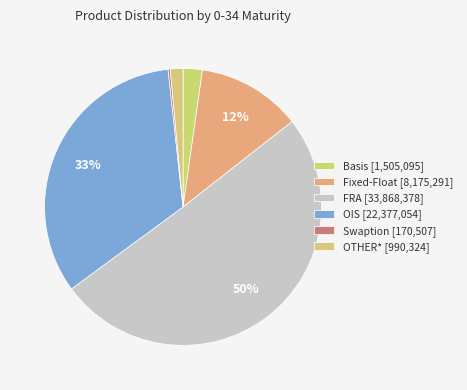

What is the smallest slice in the pie chart?

Swaption